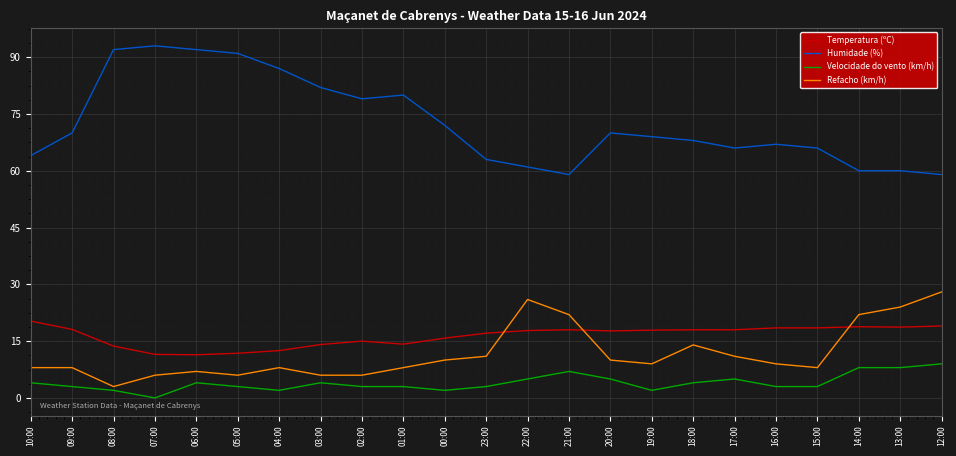

The value of Temperatura (ºC) at 05:00 is 11.8. True or false?

True